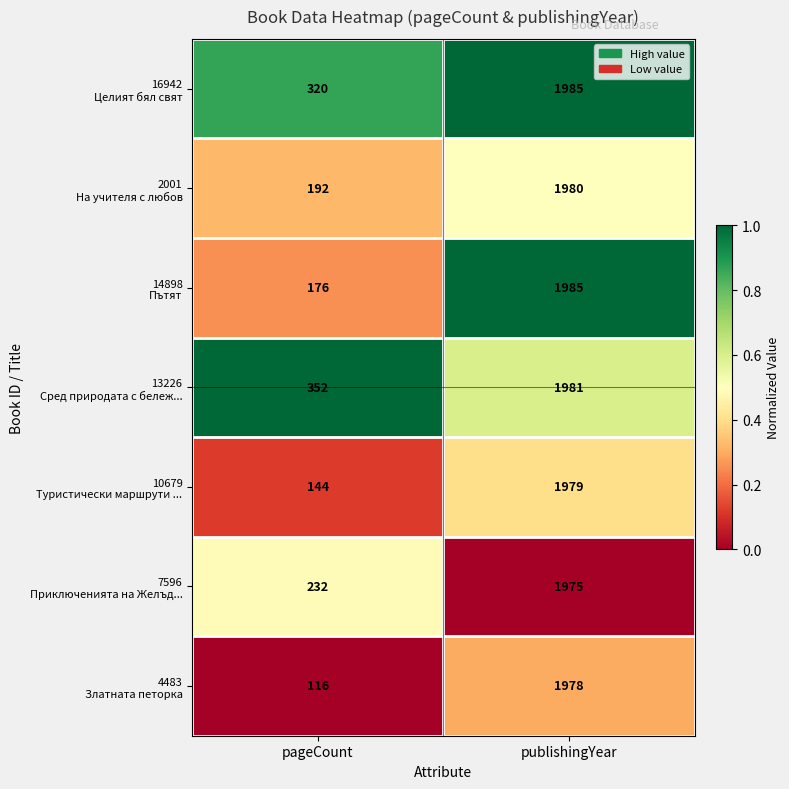

Which label corresponds to the smallest value in the chart?

pageCount